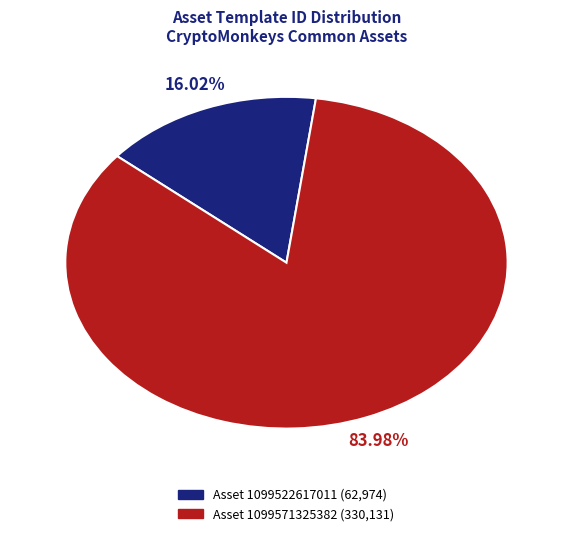

Is there a majority slice in this chart?

Yes